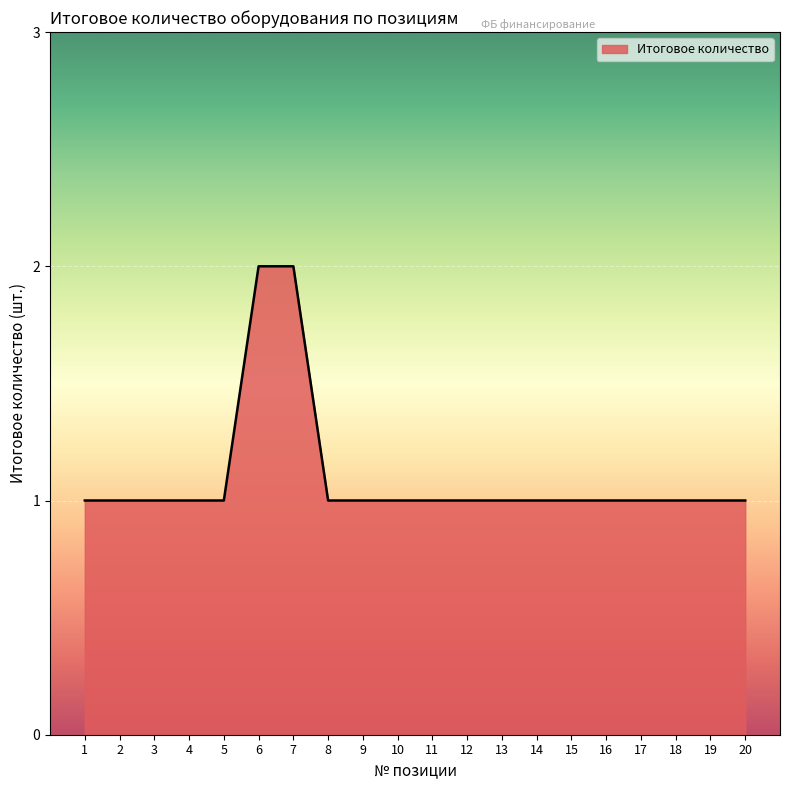

True or false: the data shows 0 at 20.

False